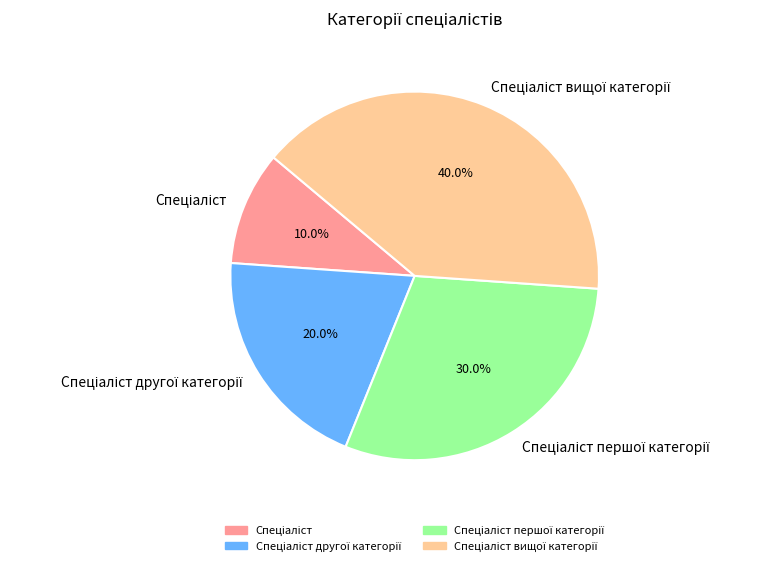

Is there any slice that represents more than half of the pie?

No